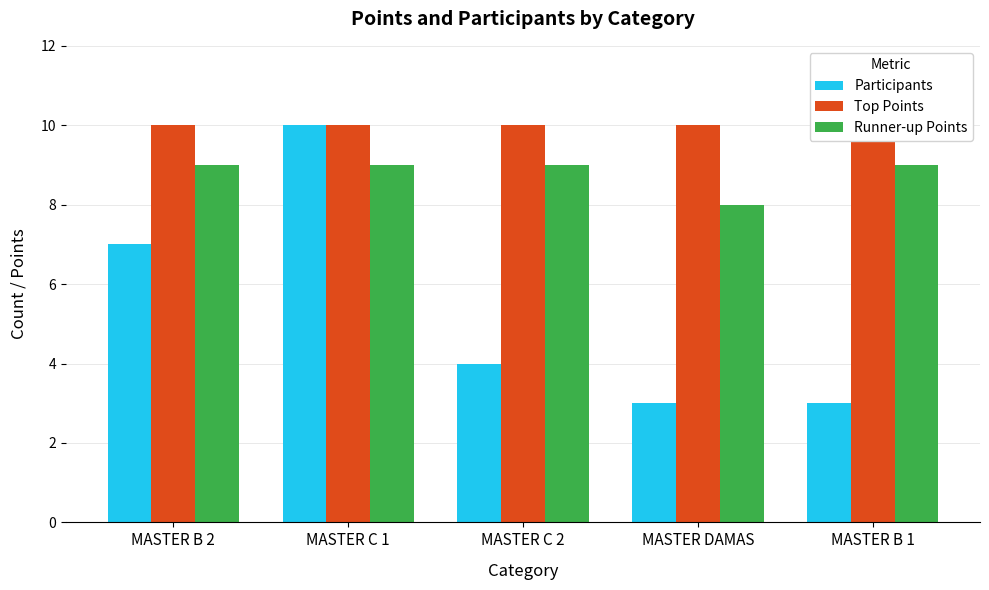

What are all the series names shown in the legend?

Participants, Top Points, Runner-up Points